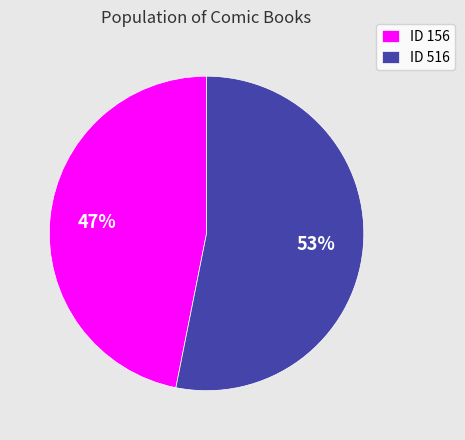

What percentage is the ID 156 slice, to the nearest percent?

47%